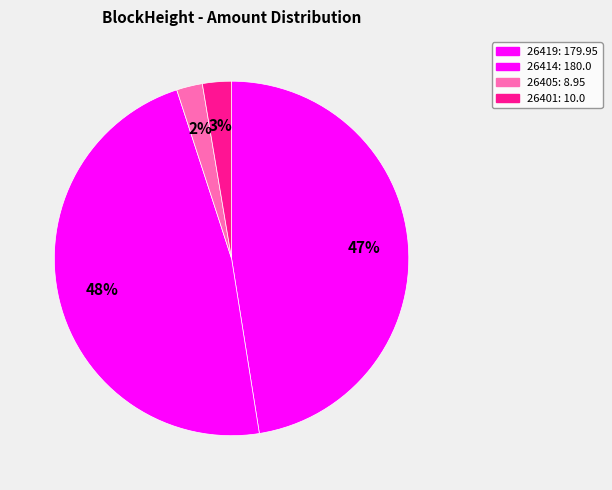

How many slices are in this pie chart?

4